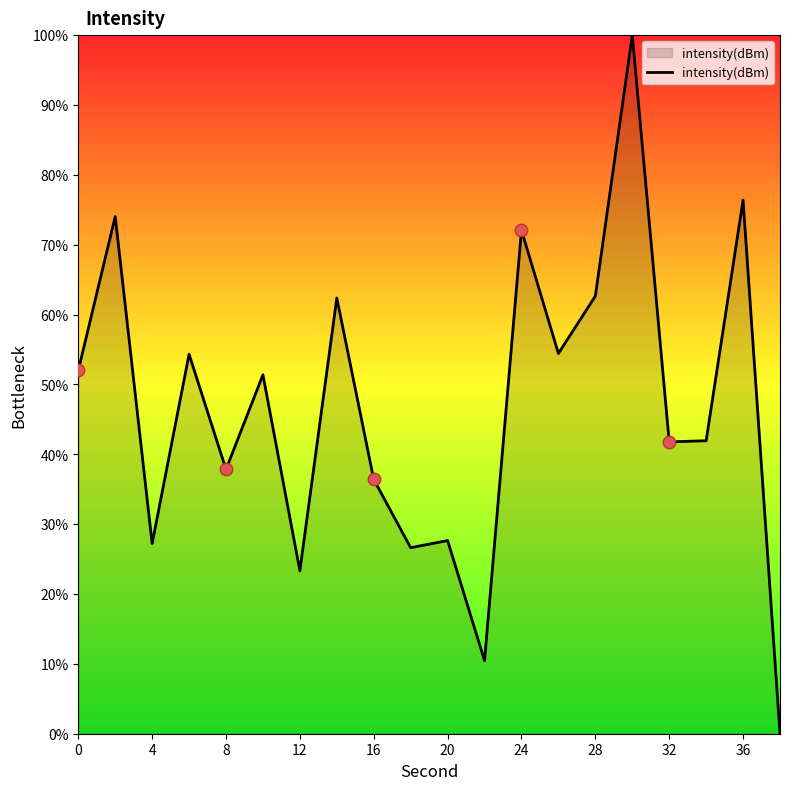

What is the greatest value displayed?

100.0